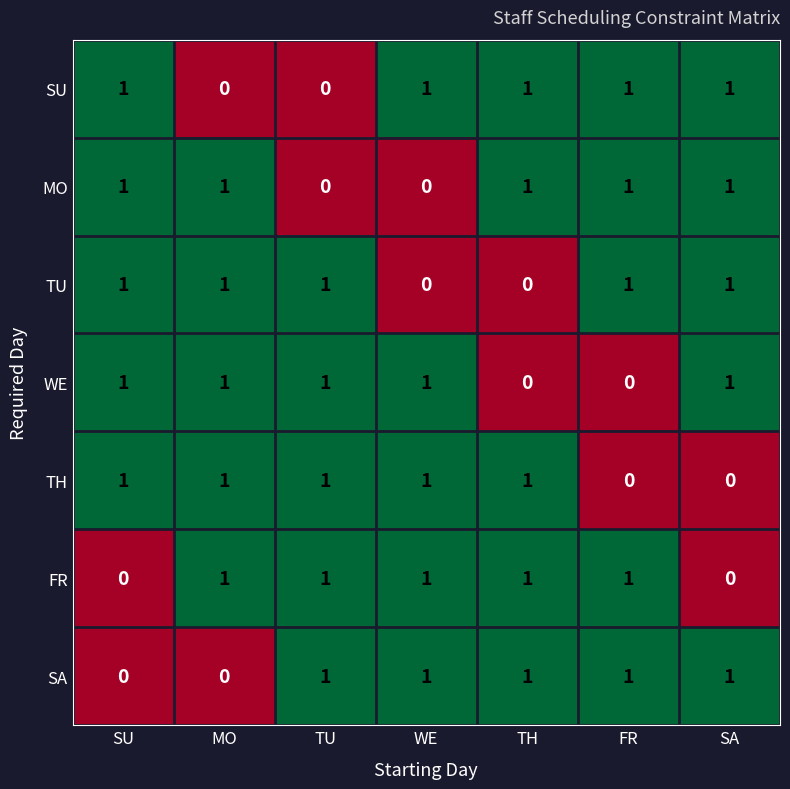

True or false: SA has a value of 2 at TH.

False